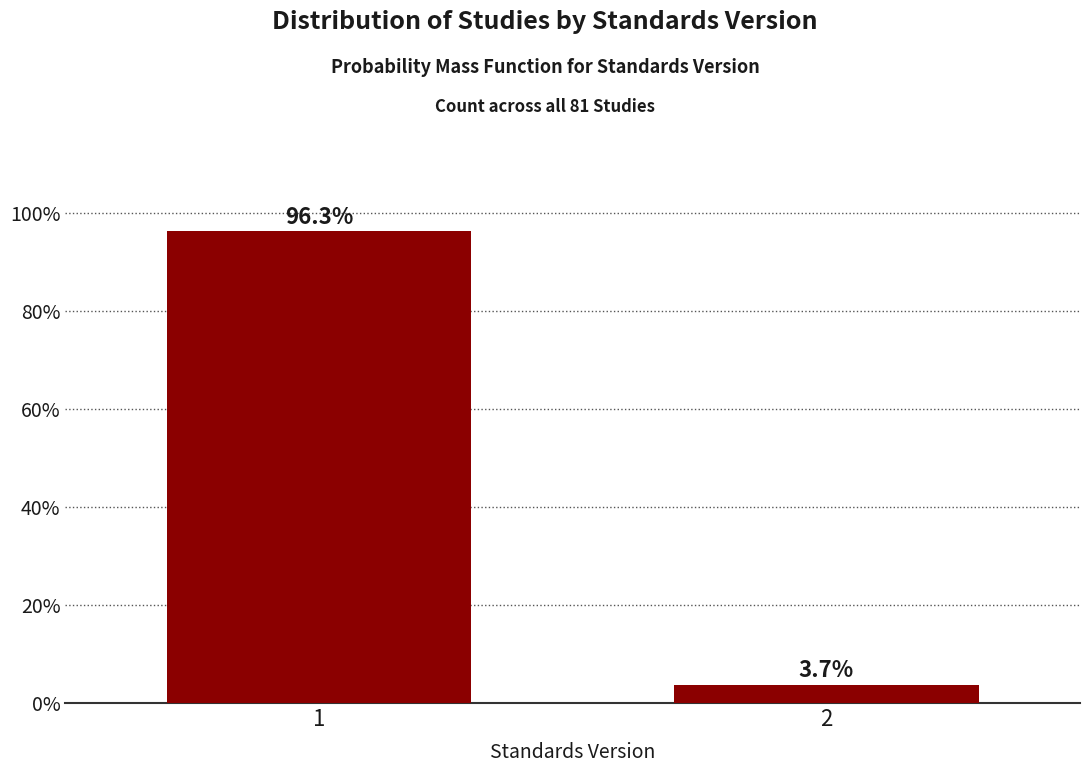

Reading left to right, extract all data points from this chart.

96.3	3.7